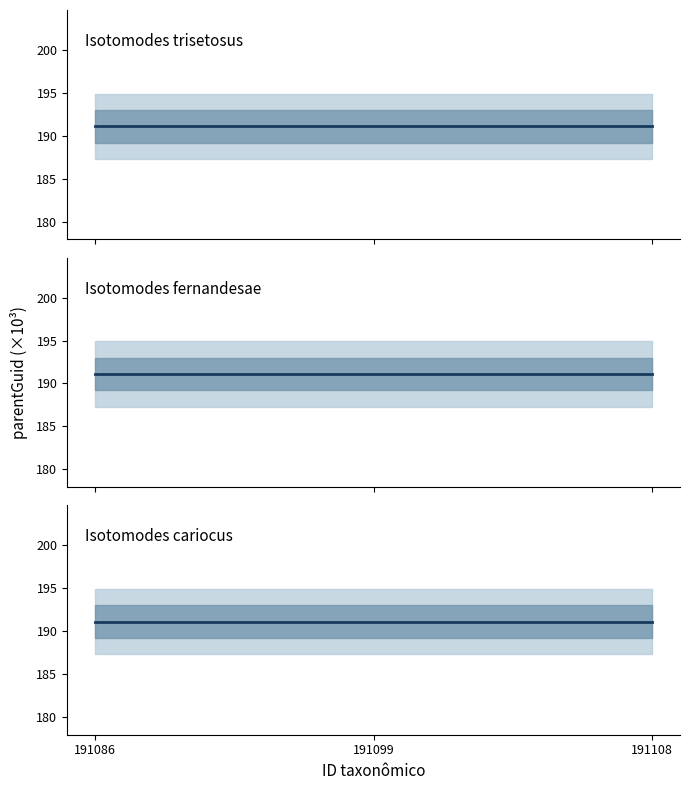

At 191108, list the series in order from smallest to largest.

Isotomodes cariocus, Isotomodes fernandesae, Isotomodes trisetosus